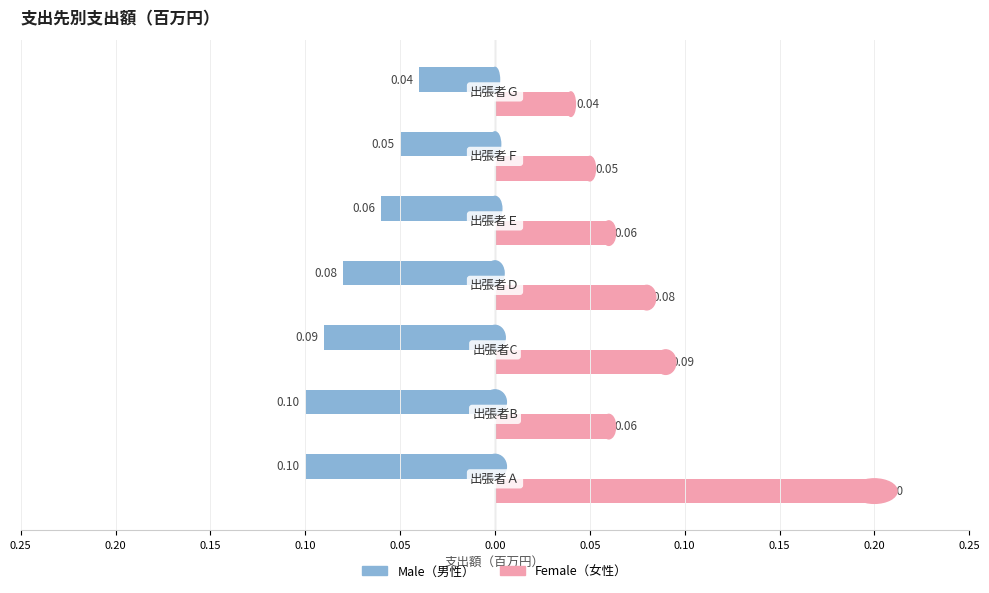

What is the label of the 3rd bar from the right?

0.05